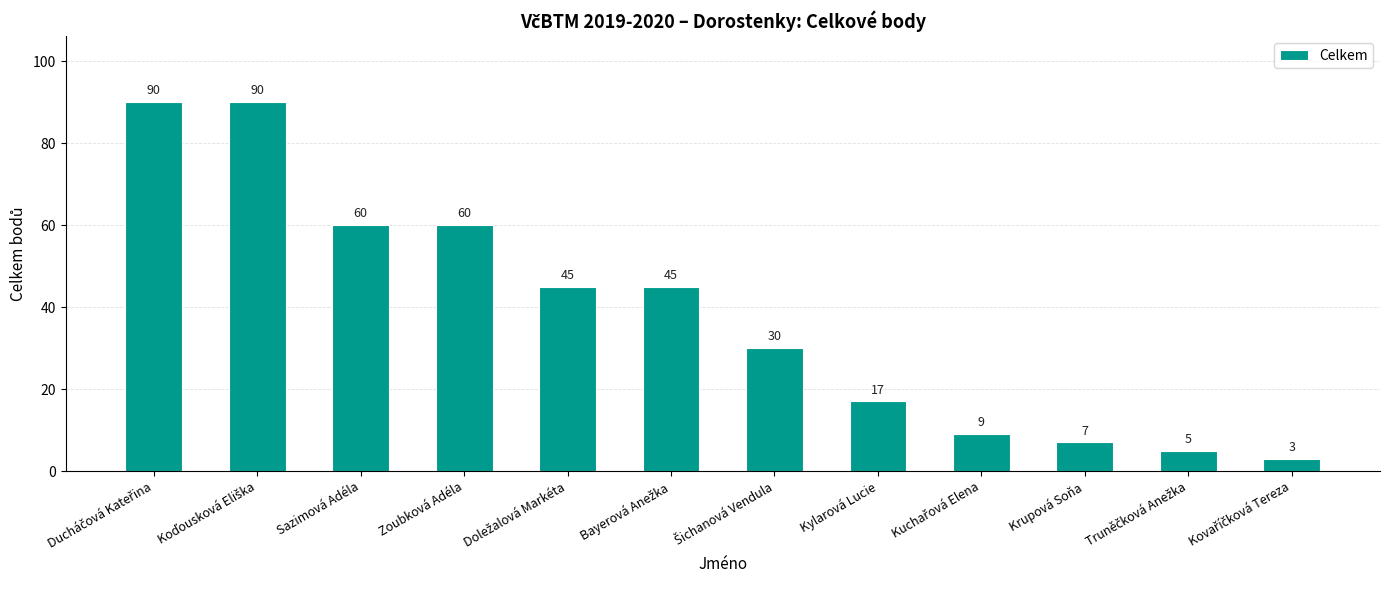

Does the chart contain any negative values?

No